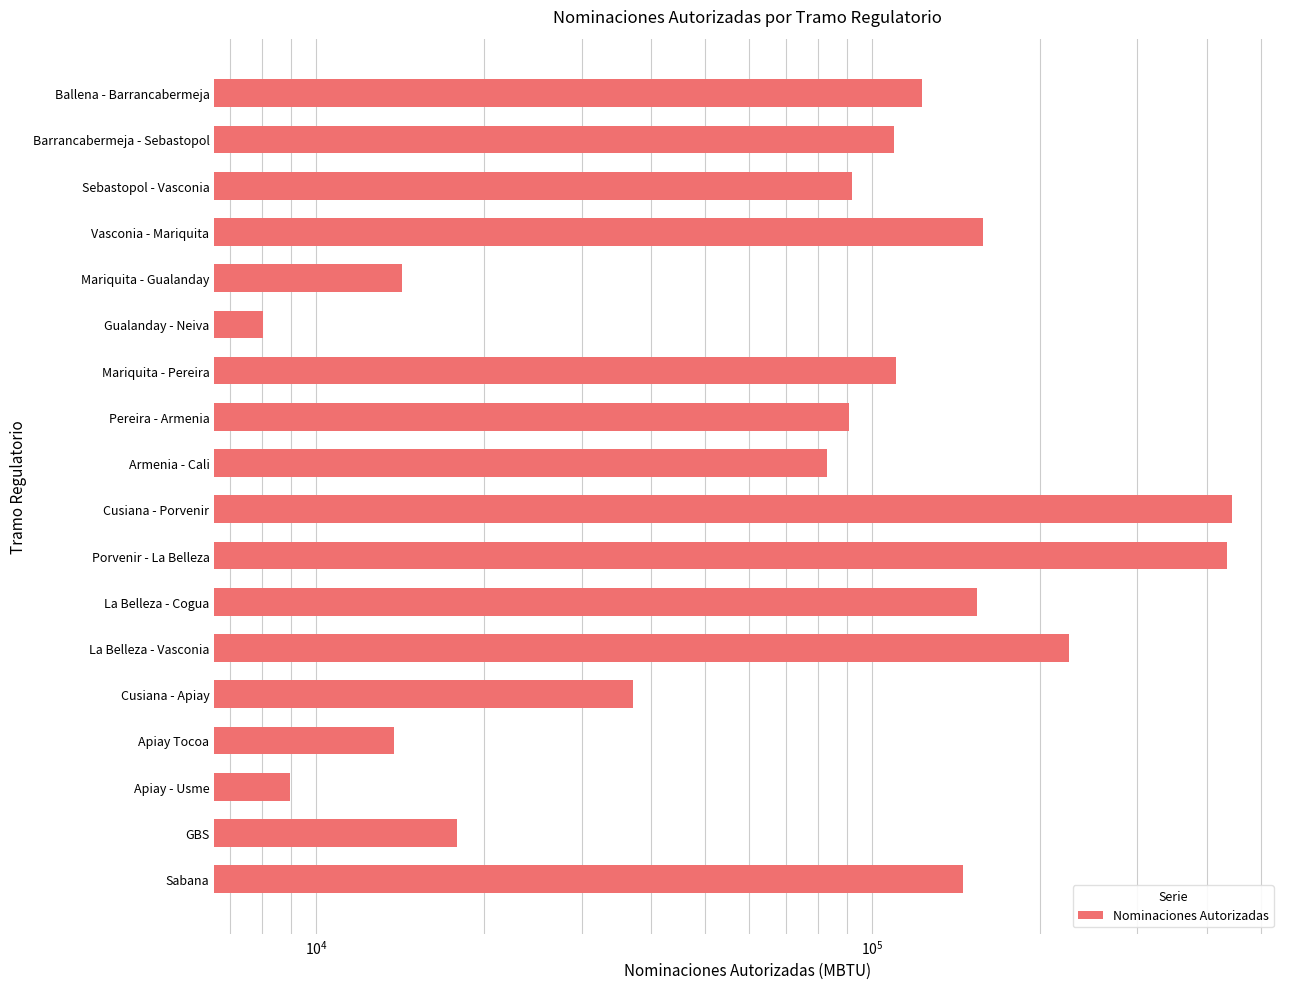

Approximately how many times larger is the value at Mariquita - Pereira compared to Apiay - Usme?

12.3